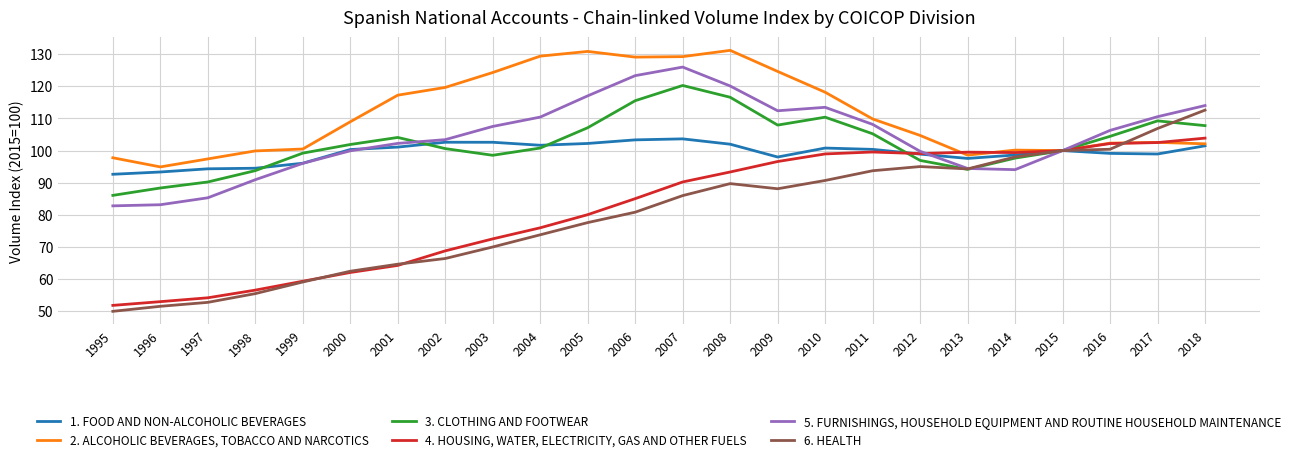

What is the highest value of the 6. HEALTH series?

112.6